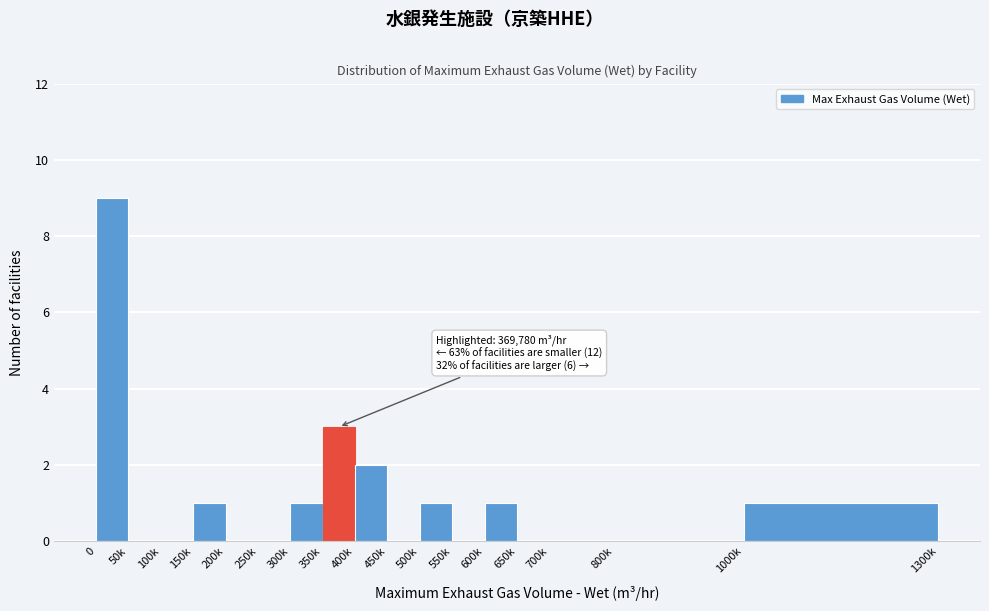

Reading left to right, list all the values displayed in this chart.

0=9	50k=0	100k=0	150k=1	200k=0	250k=0	300k=1	350k=3	400k=2	450k=0	500k=1	550k=0	600k=1	650k=0	700k=0	800k=0	1000k=1